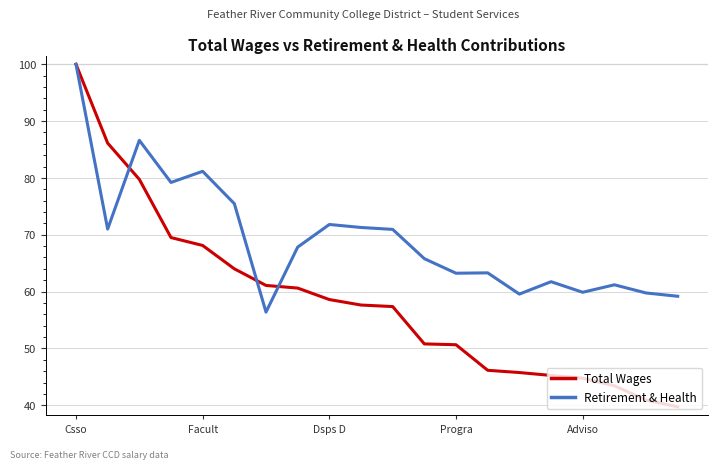

What is the maximum value shown in the chart?

100.0